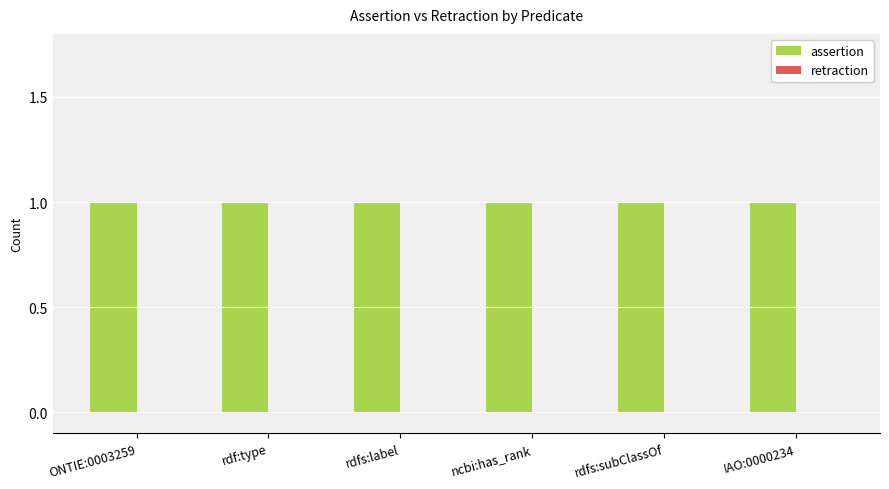

Reading left to right, transcribe all the data shown in this chart.

assertion: ONTIE:0003259=1	rdf:type=1	rdfs:label=1	ncbi:has_rank=1	rdfs:subClassOf=1	IAO:0000234=1
retraction: ONTIE:0003259=0	rdf:type=0	rdfs:label=0	ncbi:has_rank=0	rdfs:subClassOf=0	IAO:0000234=0